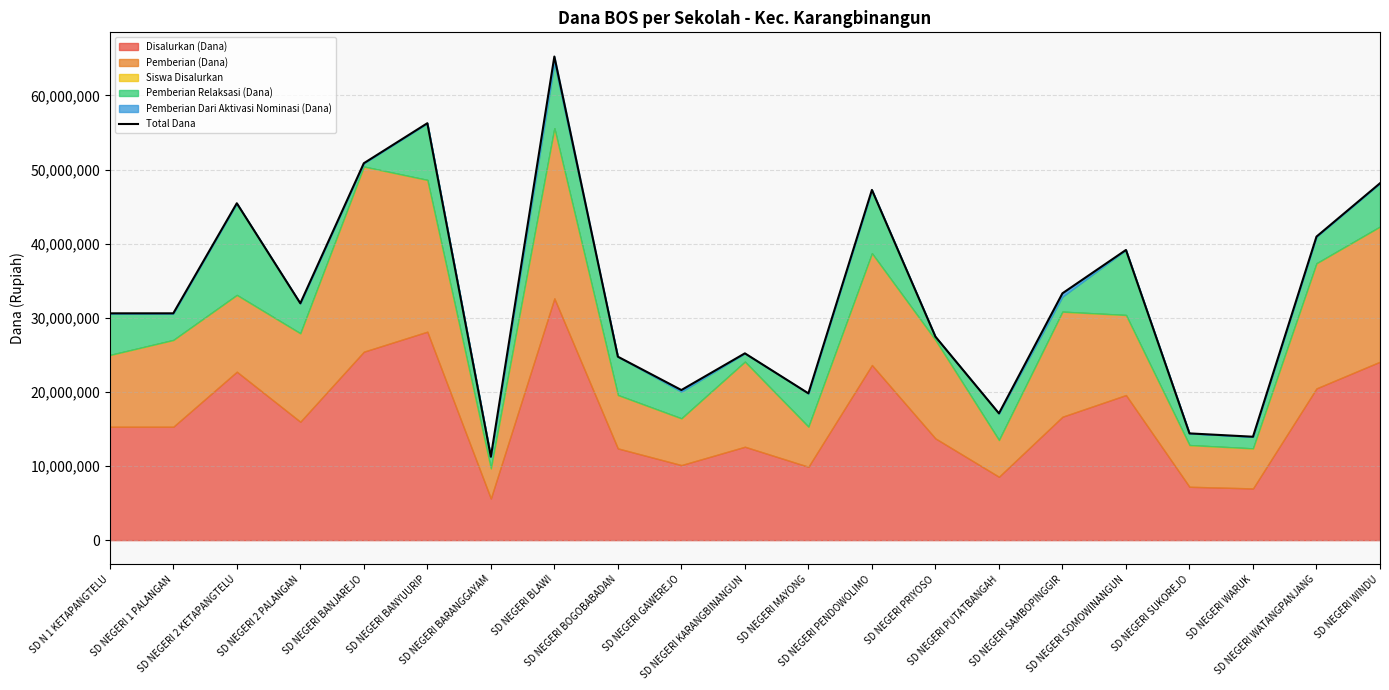

What is the label of the 14th point from the left?

SD NEGERI PRIYOSO